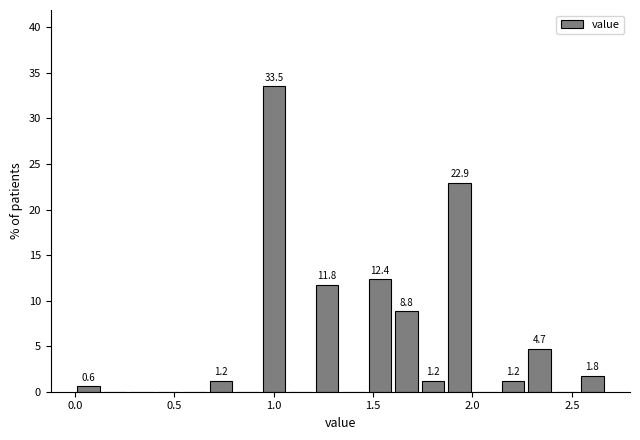

Read against the x-axis, roughly where is the centre of the tallest bar?

1.00